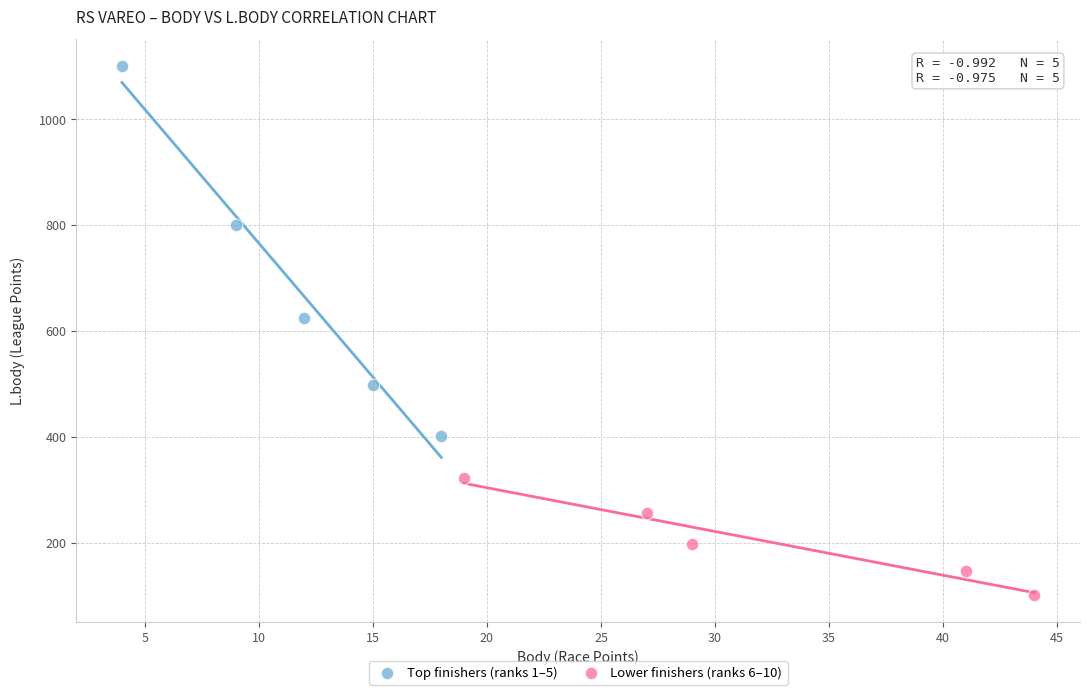

Which series has the widest spread of Y values?

Top finishers (ranks 1–5)